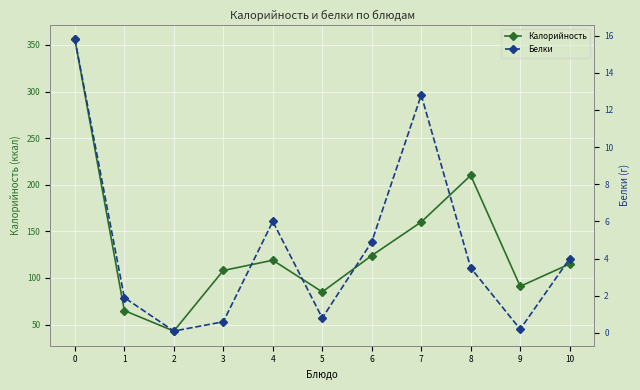

True or false: Калорийность has a value of 121.8 at 0.

False